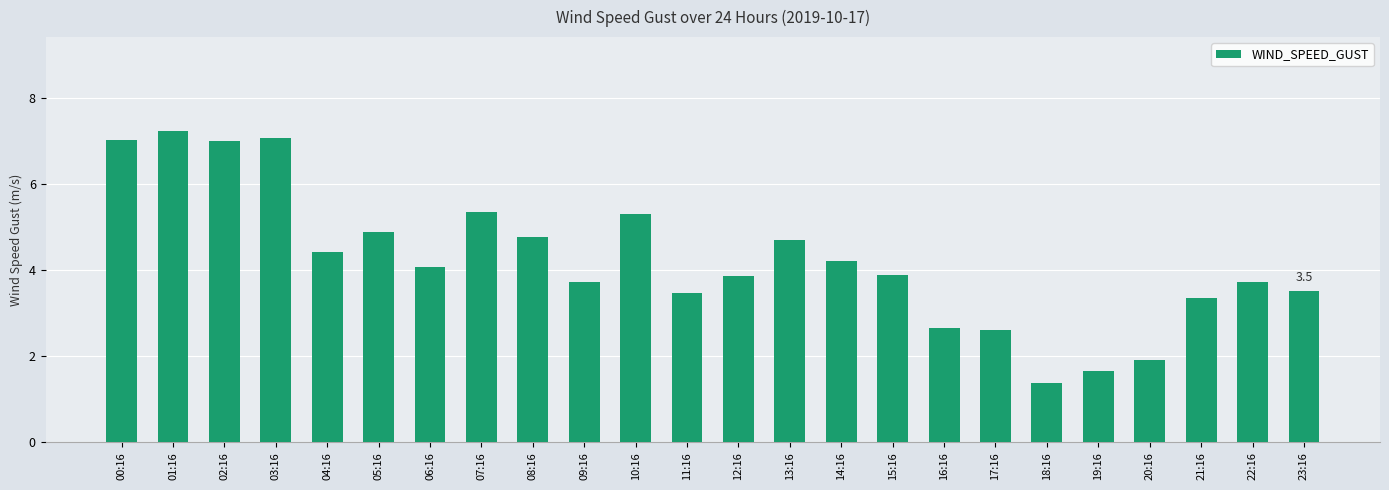

What value does the data have at 06:16?

4.1